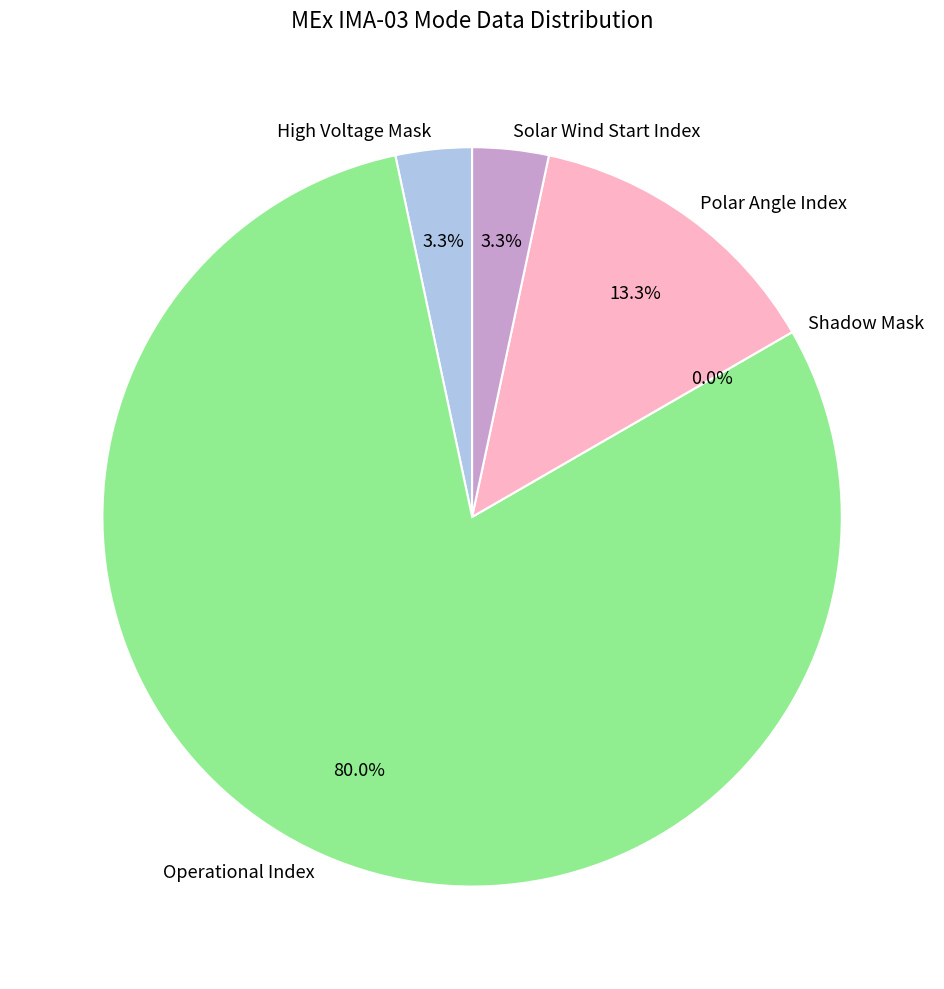

What is the change in value from Shadow Mask to Solar Wind Start Index?

+1